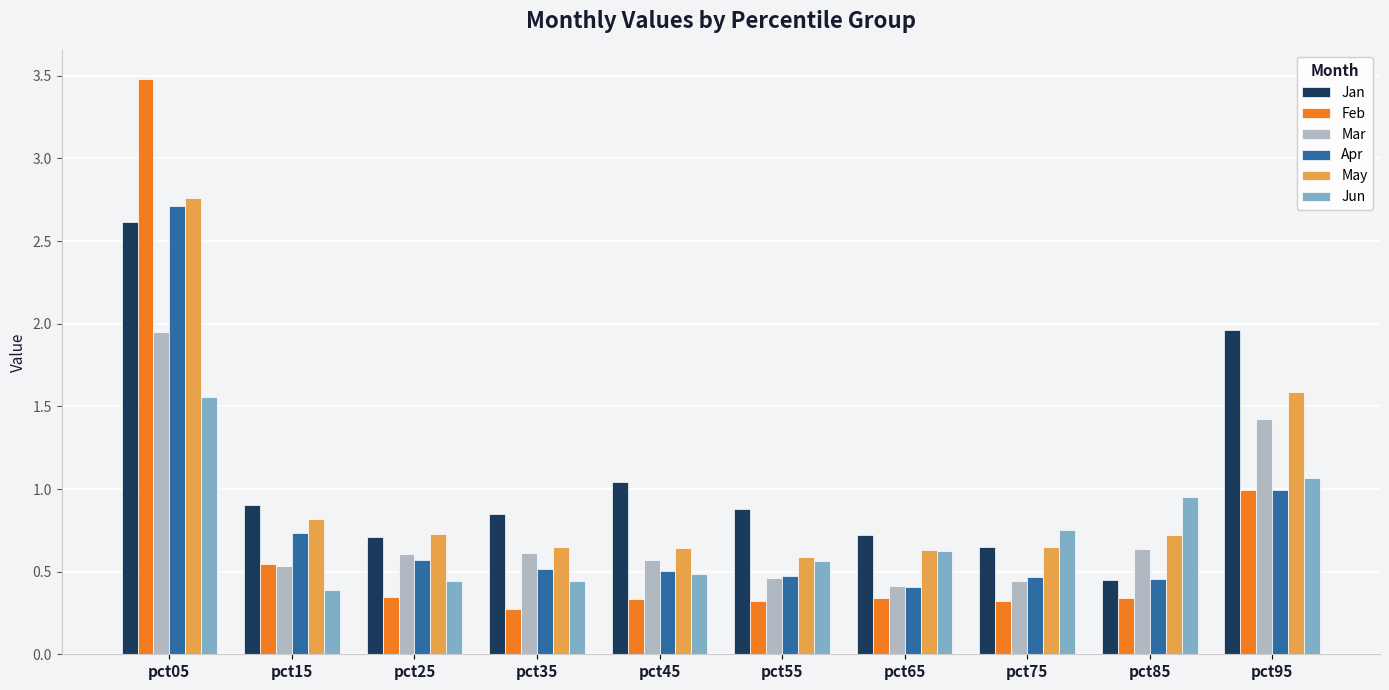

Which series has the widest spread of values?

Feb